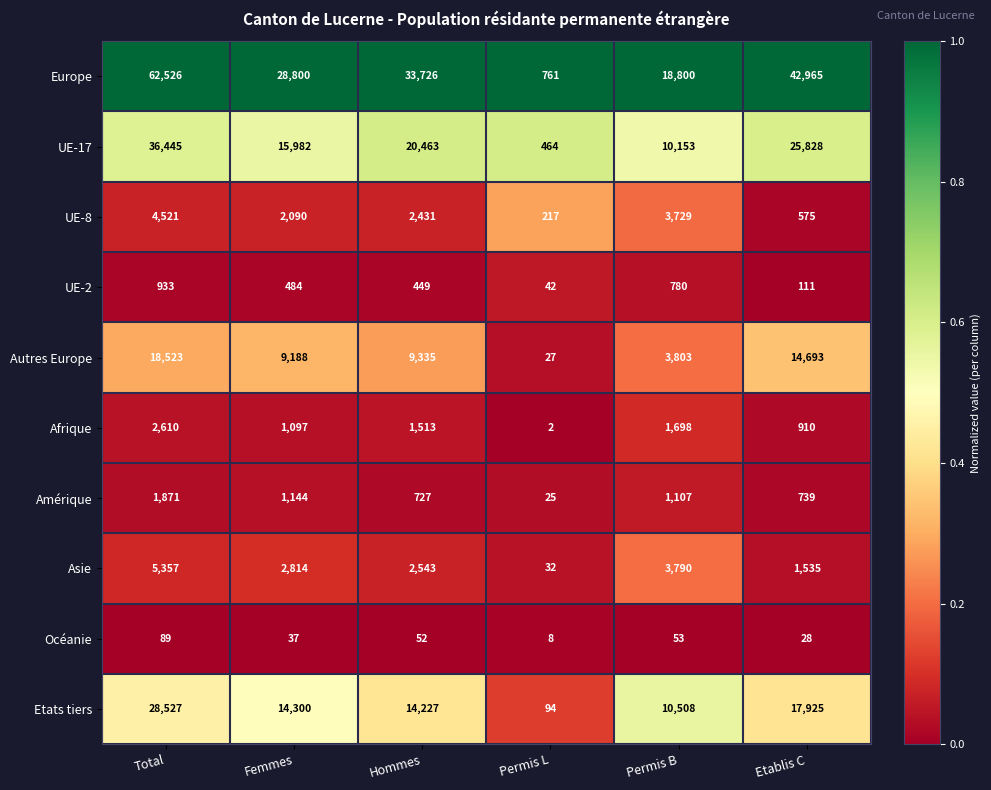

What is the total value across all series at Permis B?

54421